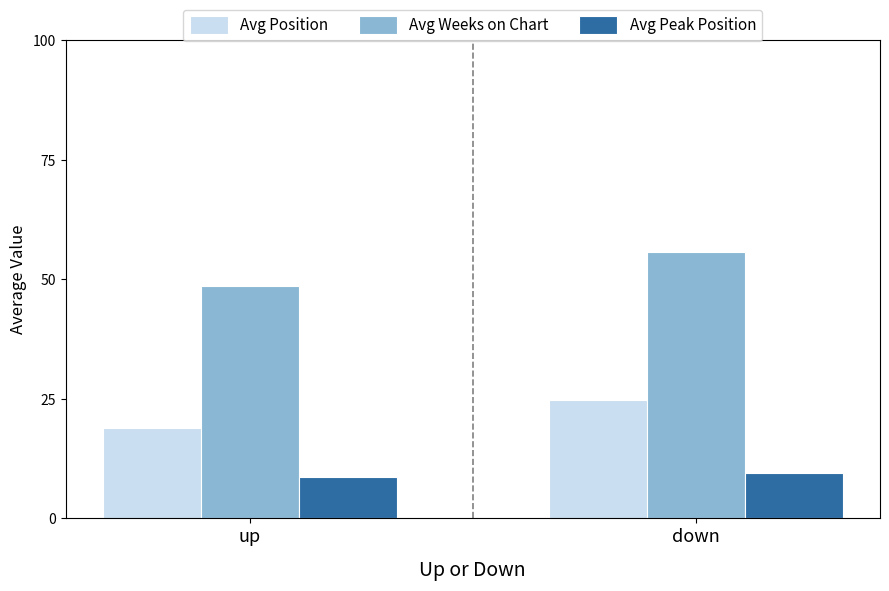

How many data points does each series have?

2